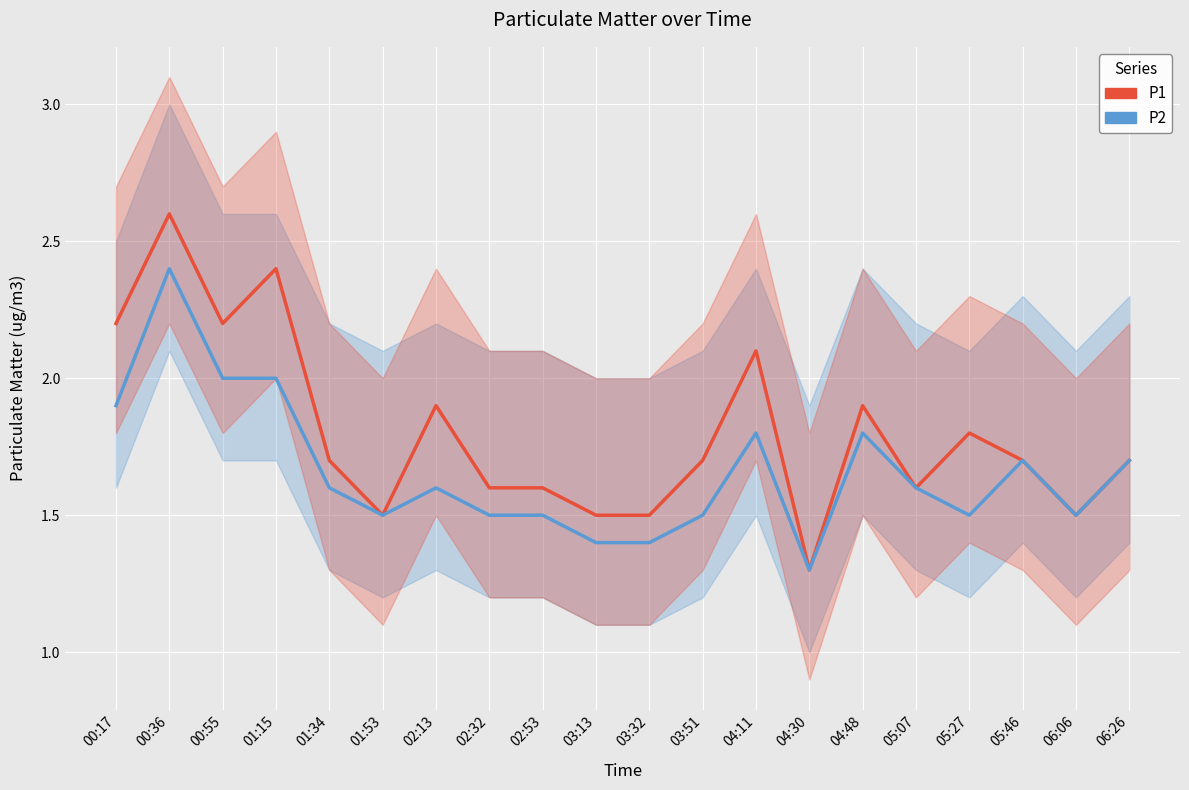

Read the P1 value at 03:32.

1.5